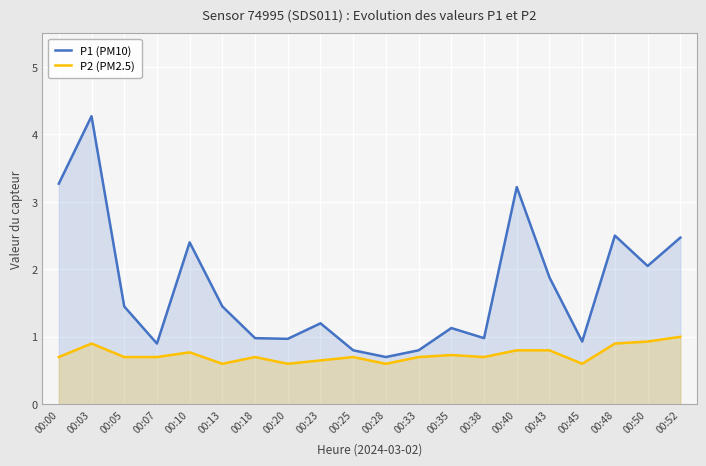

At which label does P1 (PM10) first exceed 1?

00:00